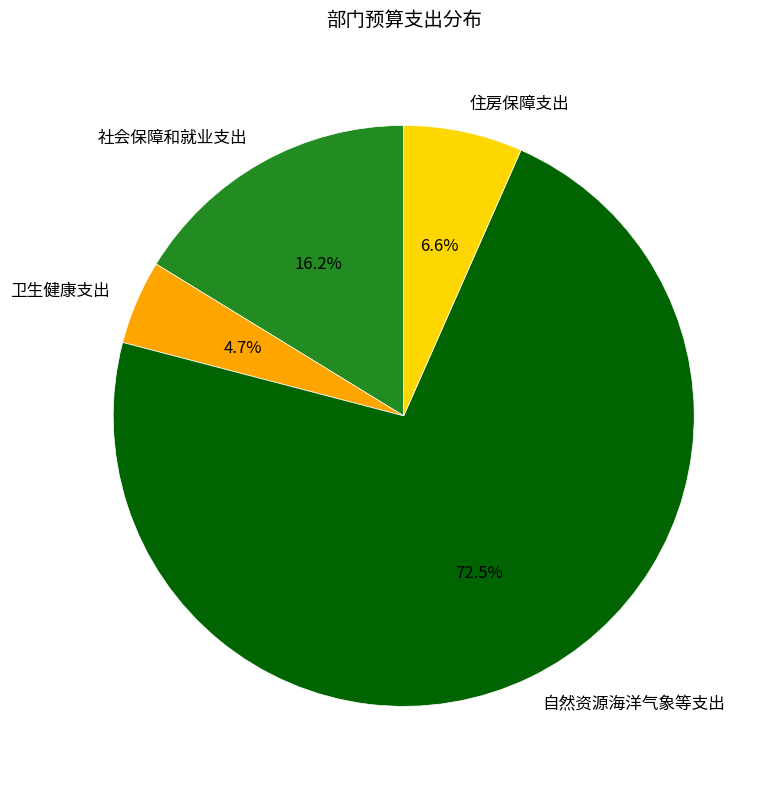

Which slice represents more than half of the pie?

自然资源海洋气象等支出